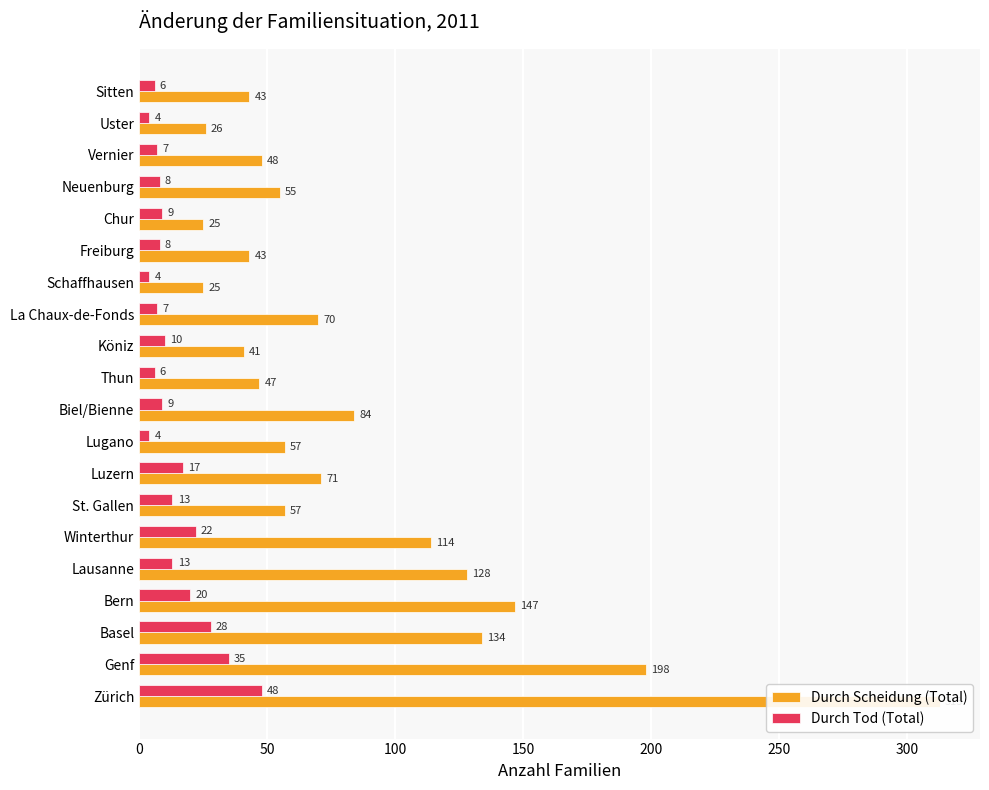

How many data points does each series have?

20